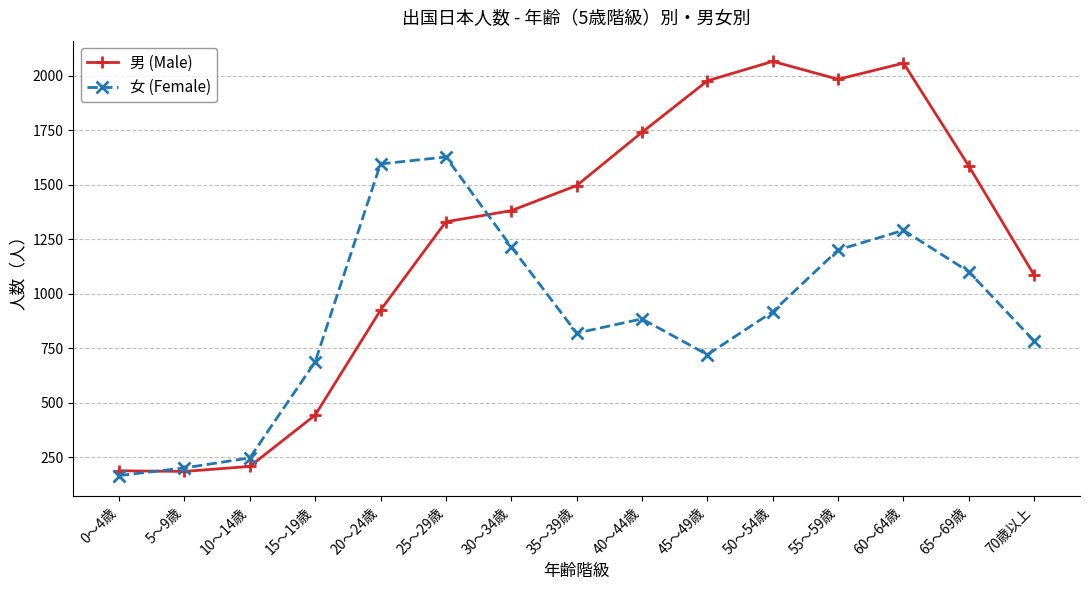

At 15～19歳, list the series in order from smallest to largest.

男 (Male), 女 (Female)